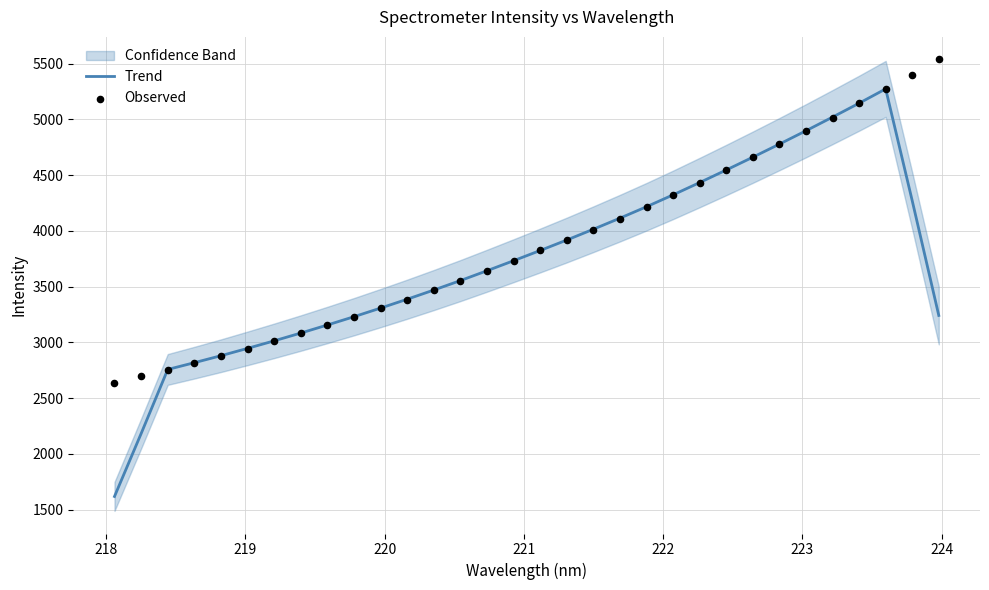

Which series contains the highest Y value?

Observed